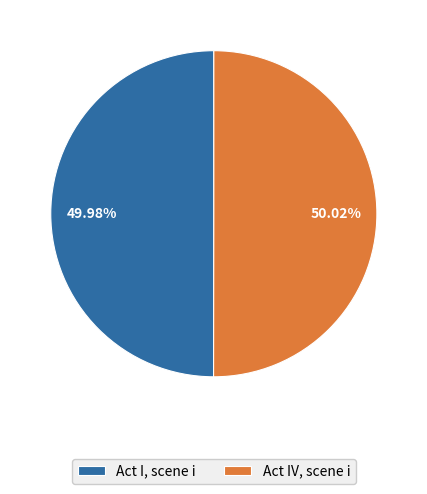

What is the ratio of the value at Act I, scene i to the value at Act IV, scene i?

1.0